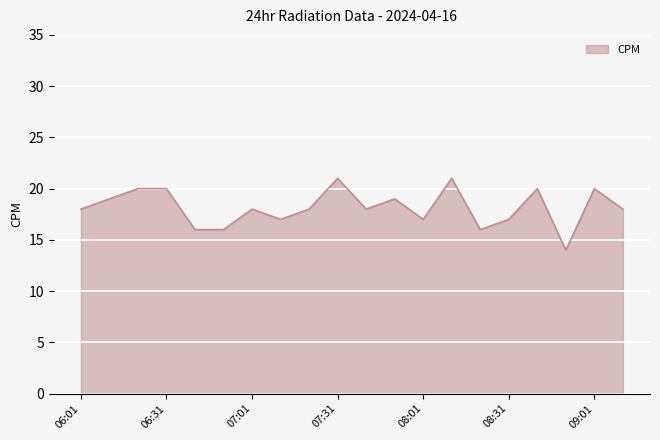

What is the difference between the maximum and minimum values?

7